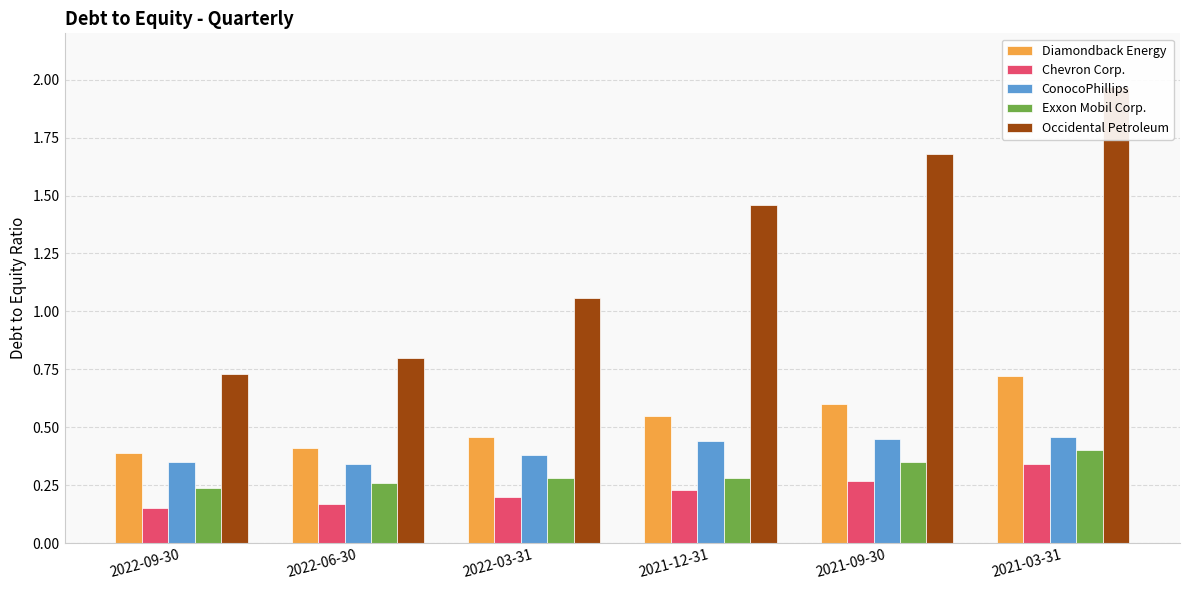

Reading left to right, extract all data points from this chart.

Diamondback Energy: 0.4	0.4	0.5	0.6	0.6	0.7
Chevron Corp.: 0.1	0.2	0.2	0.2	0.3	0.3
ConocoPhillips: 0.3	0.3	0.4	0.4	0.5	0.5
Exxon Mobil Corp.: 0.2	0.3	0.3	0.3	0.3	0.4
Occidental Petroleum: 0.7	0.8	1.1	1.5	1.7	2.0